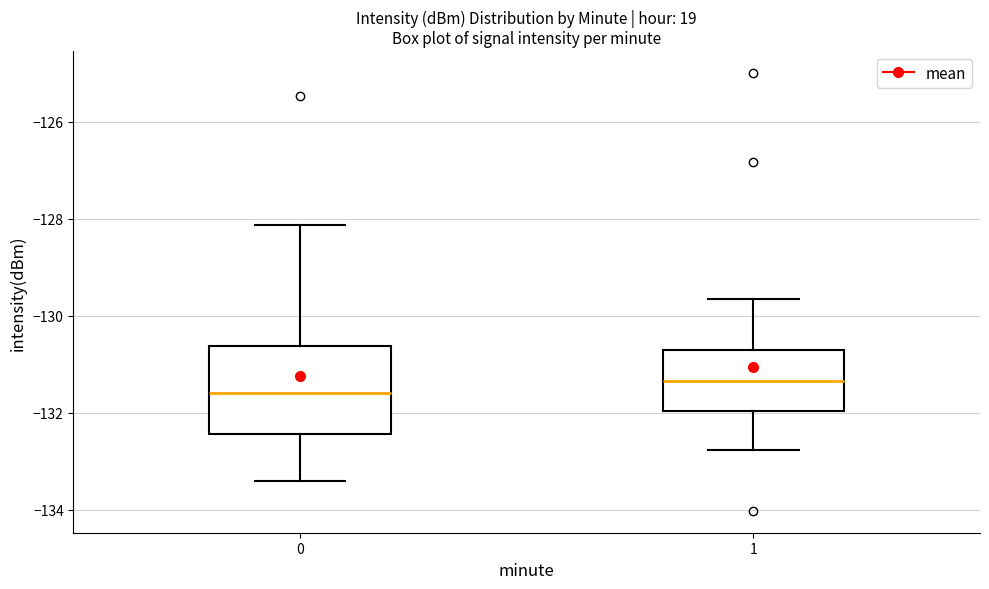

Comparing the boxes themselves (not the whiskers), which one is the tallest?

0